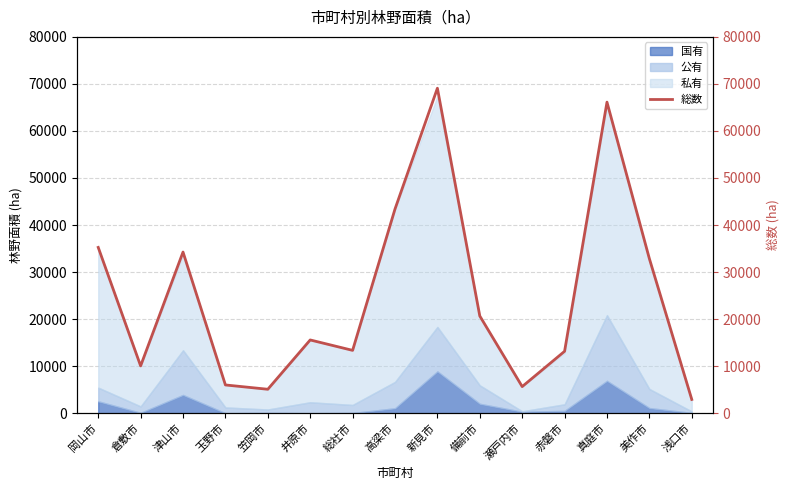

At which label is the value closest to 36003?

岡山市